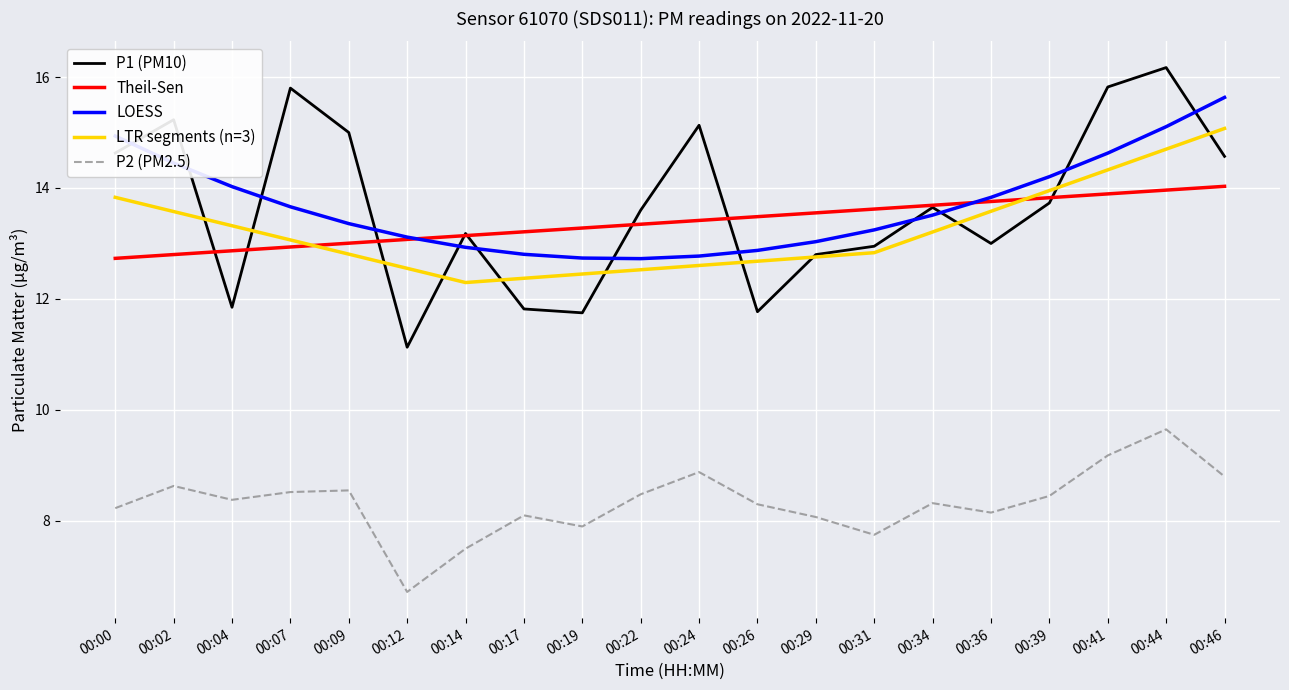

After their last crossing, which series has the higher values: P1 (PM10) or LOESS?

LOESS